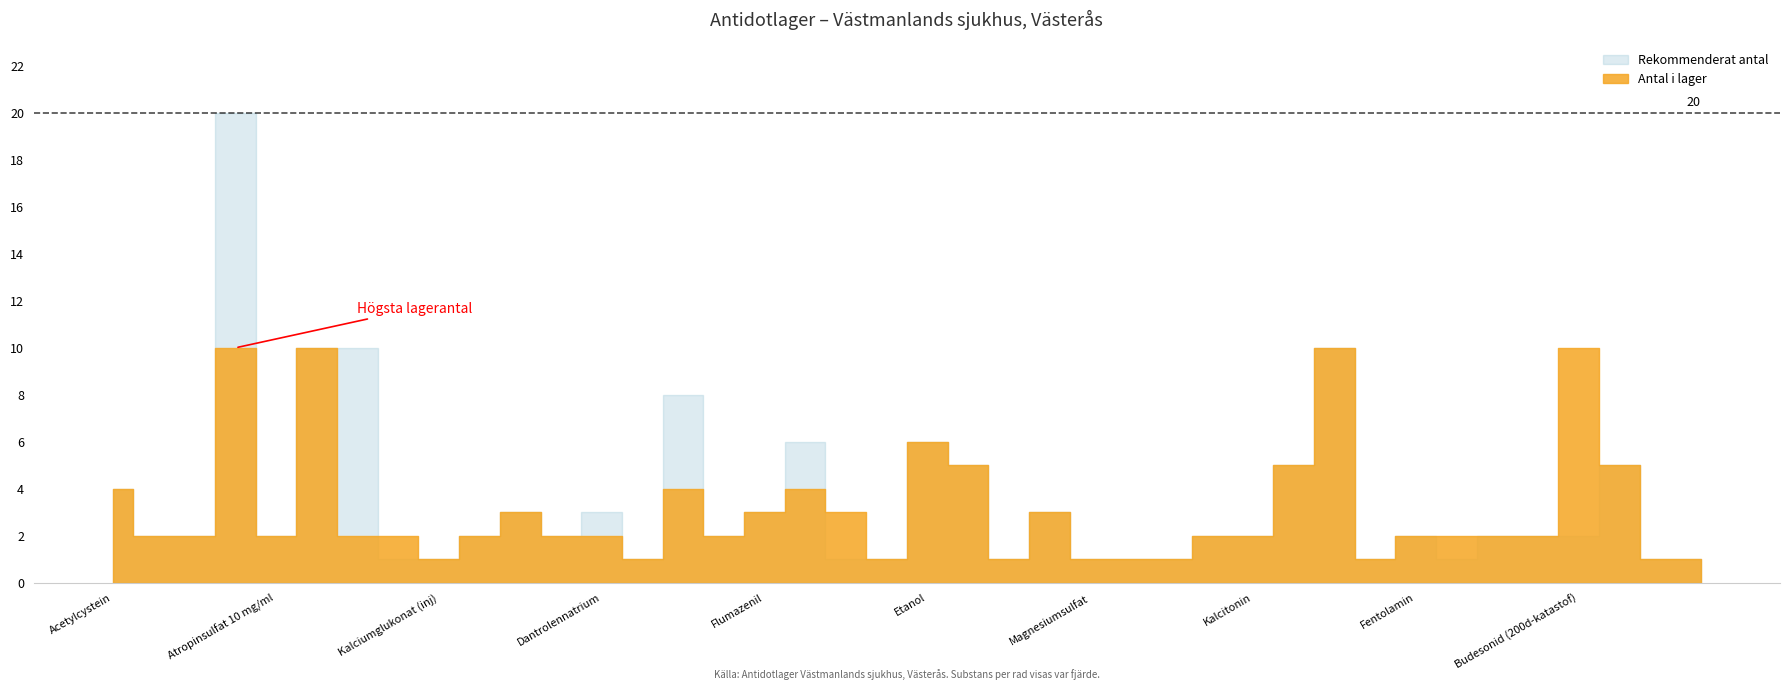

Which series ends up on top after the final intersection of rekommenderat_antal and antal_i_lager?

antal_i_lager